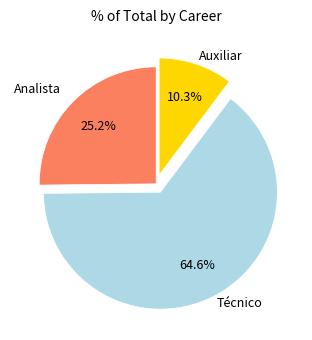

To the nearest percent, what is the average slice percentage?

33%